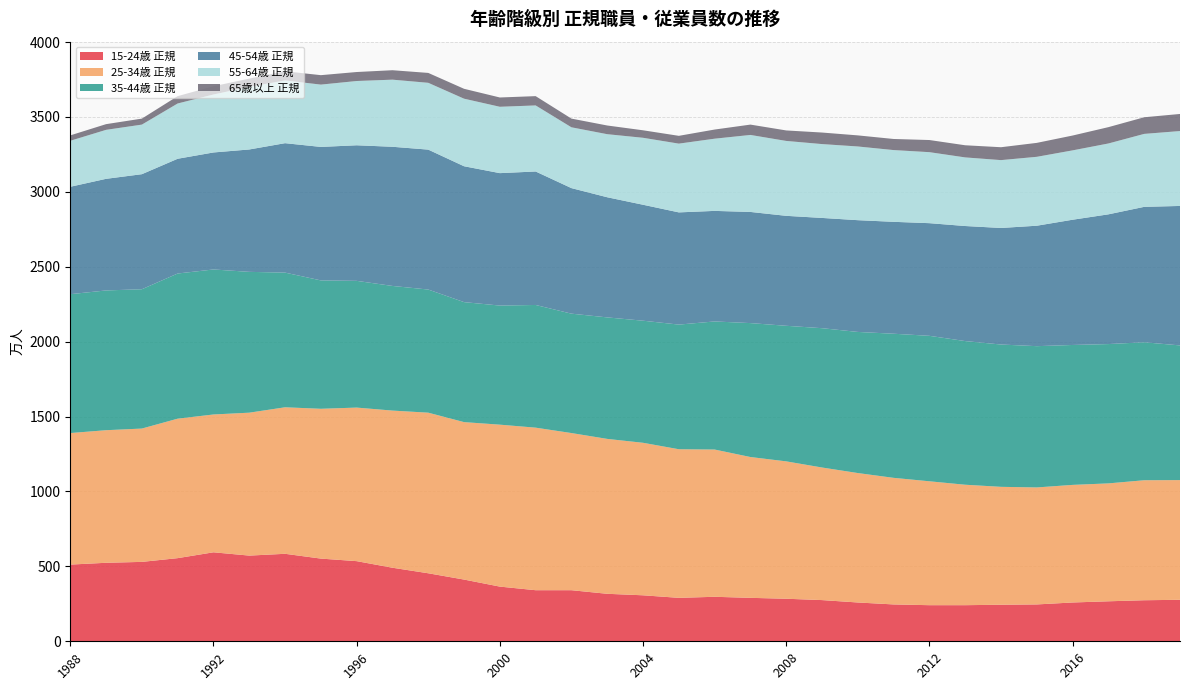

Reading left to right, what are all the values shown in this chart?

15-24歳 正規: 512	524	530	555	594	572	584	552	535	491	454	412	365	341	341	317	307	290	297	290	284	275	259	246	241	241	244	246	259	267	274	277
25-34歳 正規: 878	885	890	931	920	954	978	1000	1025	1049	1072	1051	1081	1085	1049	1034	1018	992	983	940	917	885	864	845	827	804	787	781	785	787	801	799
35-44歳 正規: 927	933	930	969	968	940	899	857	846	832	822	801	795	819	797	811	815	832	855	894	905	930	942	962	971	959	950	943	934	930	921	899
45-54歳 正規: 717	745	768	766	781	817	864	891	905	929	934	907	884	891	838	802	774	749	738	742	734	736	746	747	752	768	778	804	836	866	904	931
55-64歳 正規: 307	327	331	369	387	418	419	416	429	448	446	451	443	441	406	421	447	459	482	514	500	493	492	479	474	458	453	460	463	473	487	500
65歳以上 正規: 36	38	40	49	55	55	61	63	60	63	66	66	62	62	58	58	50	52	61	69	70	77	74	74	81	81	86	93	99	109	111	114